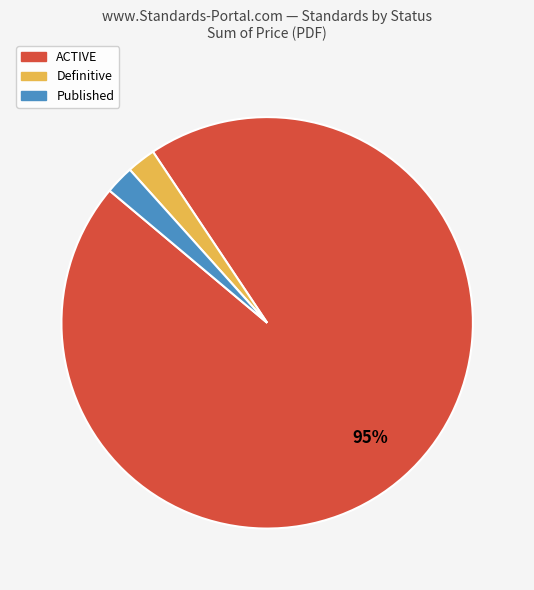

What is the largest slice in the pie chart?

ACTIVE